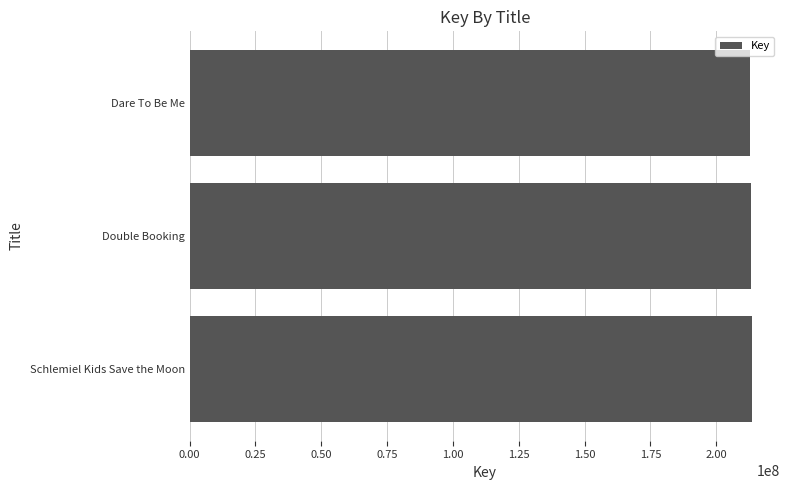

Approximately how many times larger is the value at Schlemiel Kids Save the Moon compared to Double Booking?

1.0